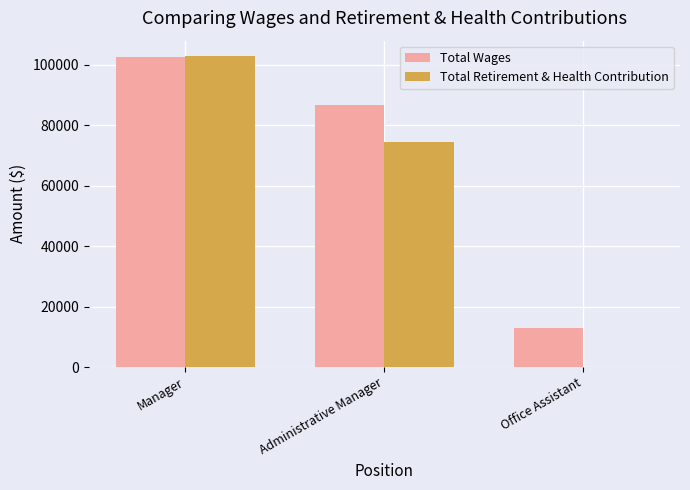

Are the bars grouped side by side (vs. stacked)?

Yes